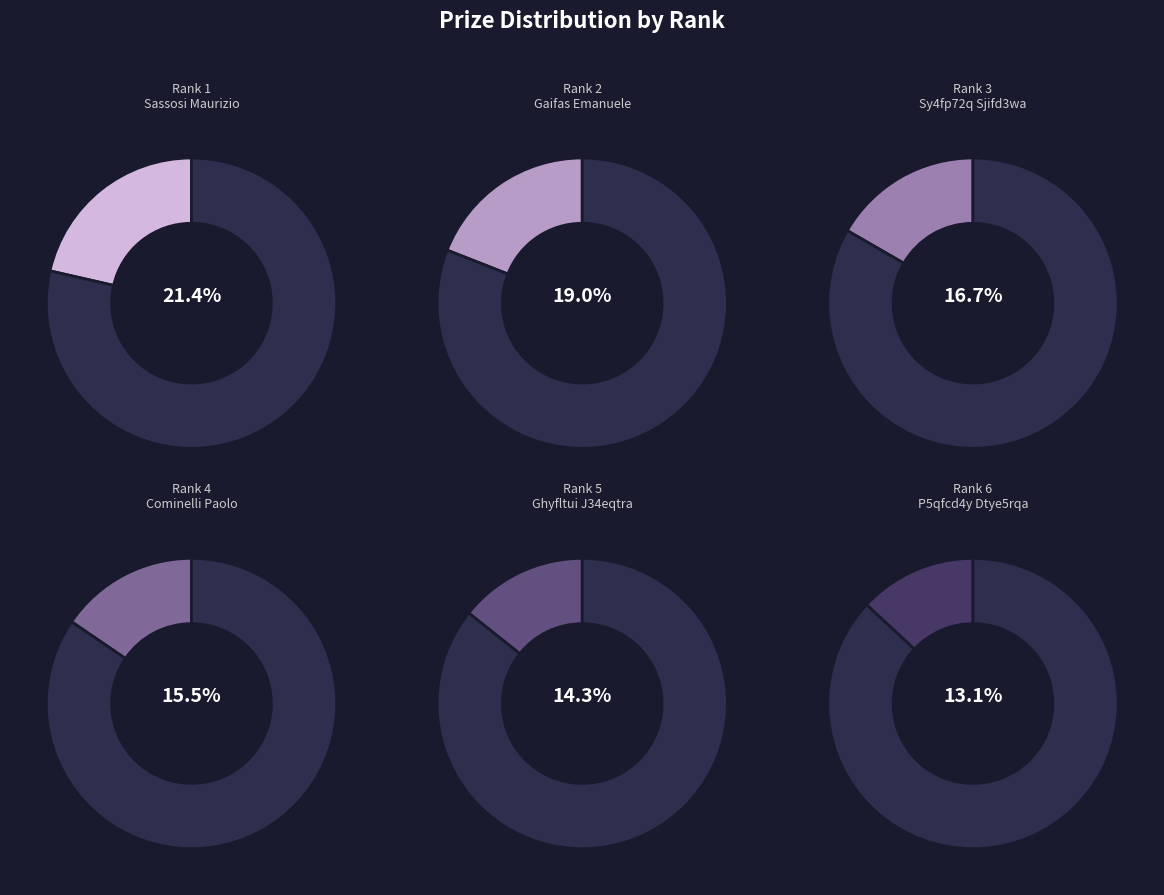

What percentage is the 3 slice, to the nearest percent?

17%